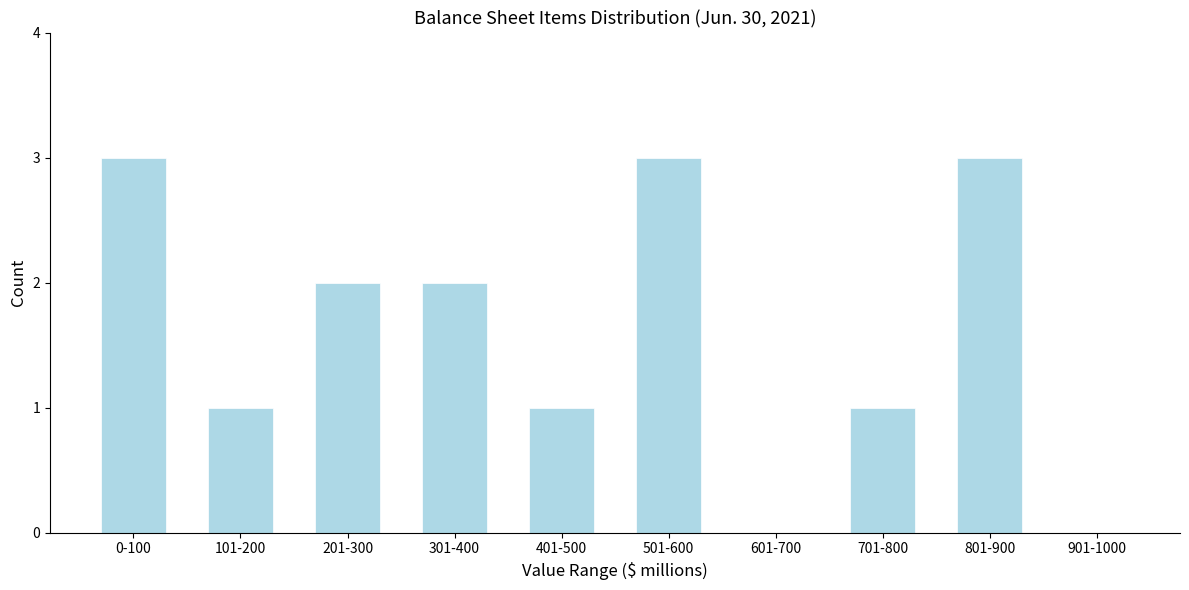

Reading left to right, transcribe all the data shown in this chart.

0-100=3	101-200=1	201-300=2	301-400=2	401-500=1	501-600=3	601-700=0	701-800=1	801-900=3	901-1000=0